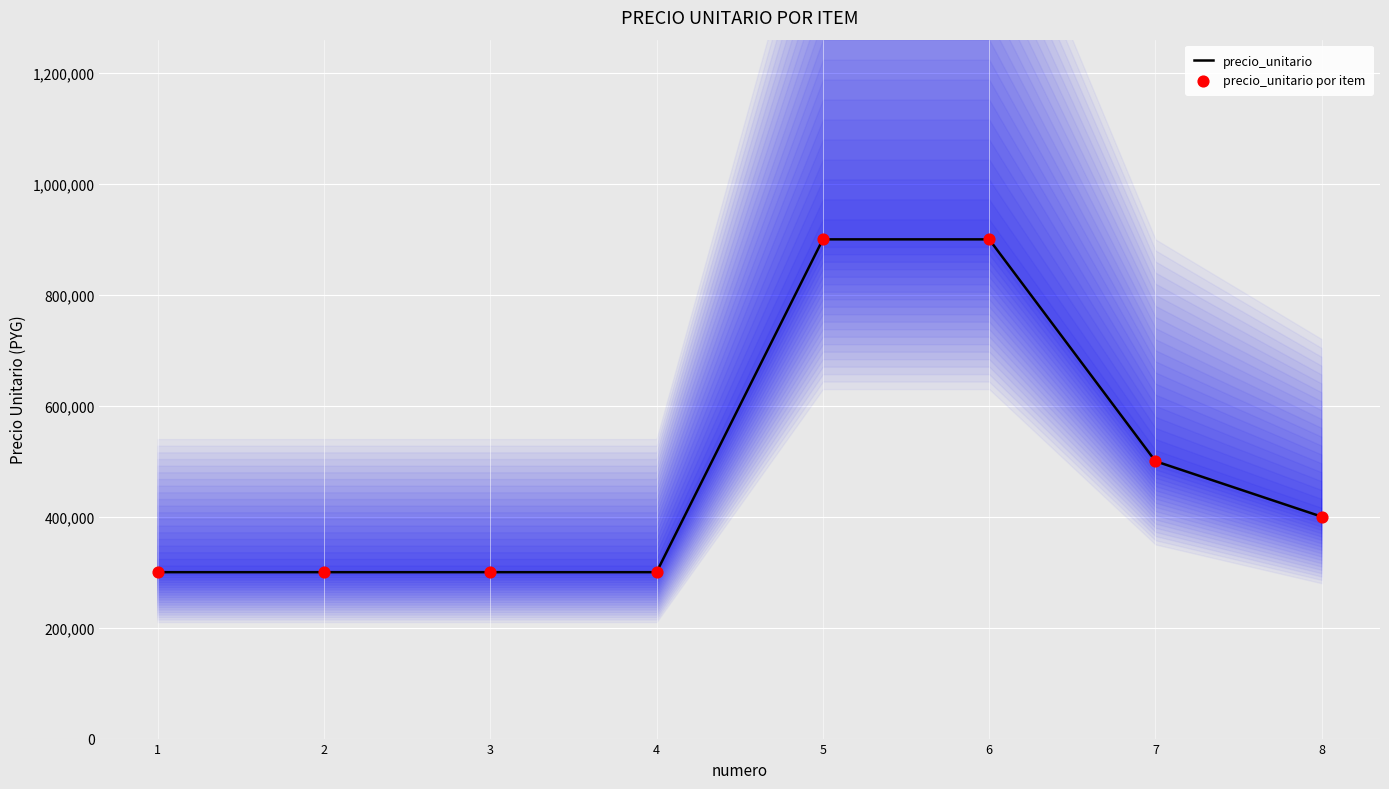

Which series reaches the minimum Y coordinate?

precio_unitario